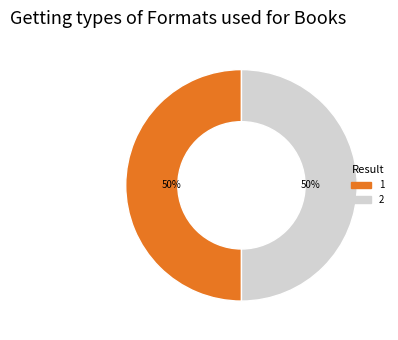

To the nearest percent, what portion does 2 represent?

50%